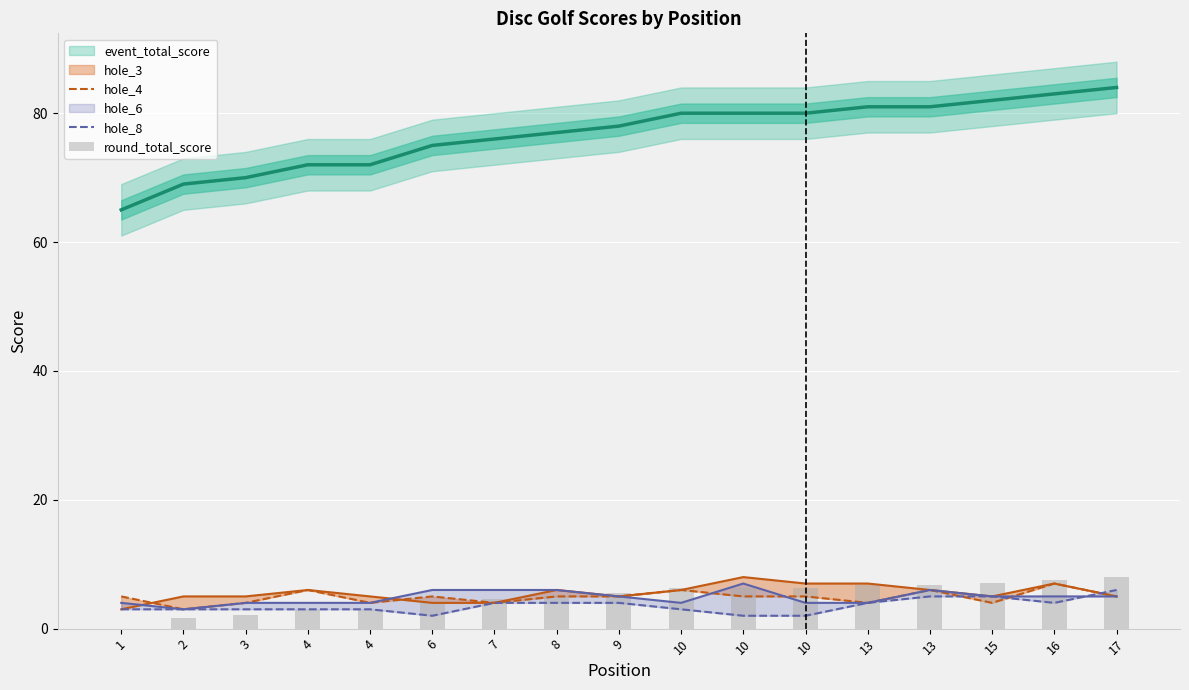

What is the difference between the hole_8 values at 13 and 8?

1.0